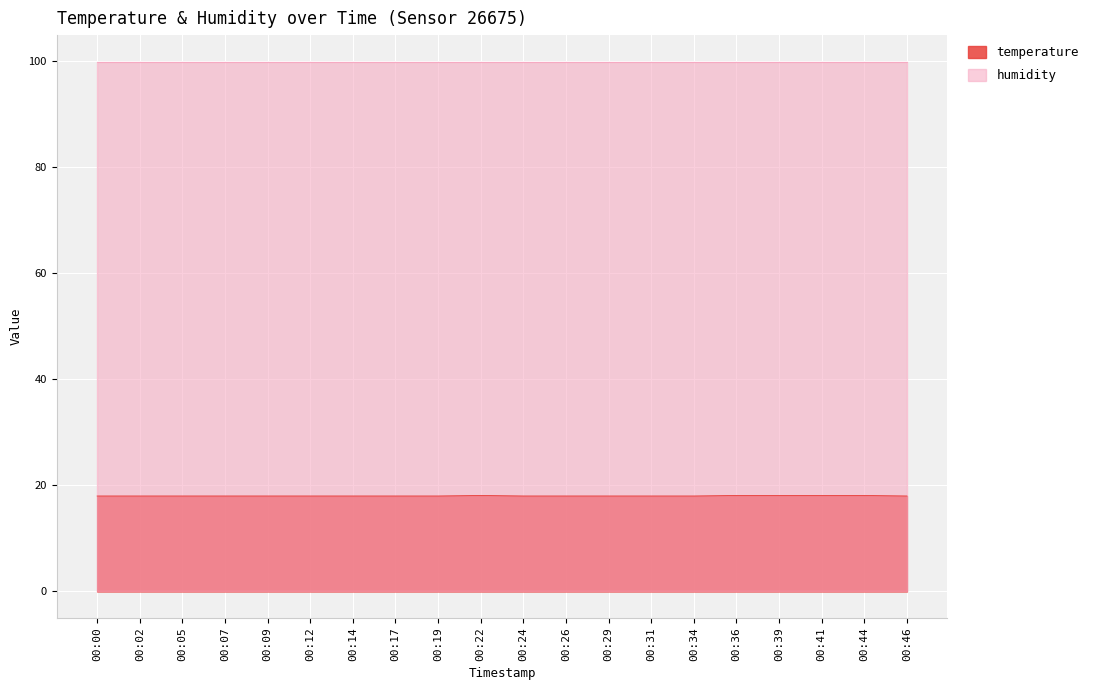

Reading right to left, what are all the values shown in this chart?

00:46=18.0	00:44=18.1	00:41=18.1	00:39=18.1	00:36=18.1	00:34=18.0	00:31=18.0	00:29=18.0	00:26=18.0	00:24=18.0	00:22=18.1	00:19=18.0	00:17=18.0	00:14=18.0	00:12=18.0	00:09=18.0	00:07=18.0	00:05=18.0	00:02=18.0	00:00=18.0